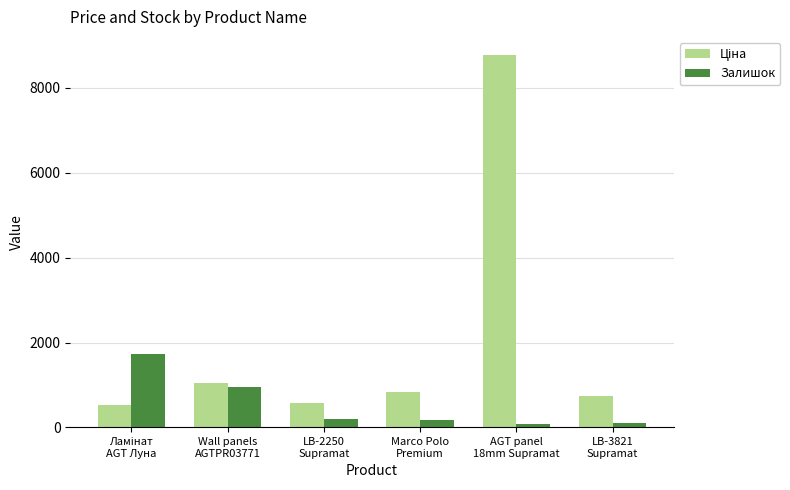

What is the difference between the second highest and second lowest values in the Залишок series?

835.0